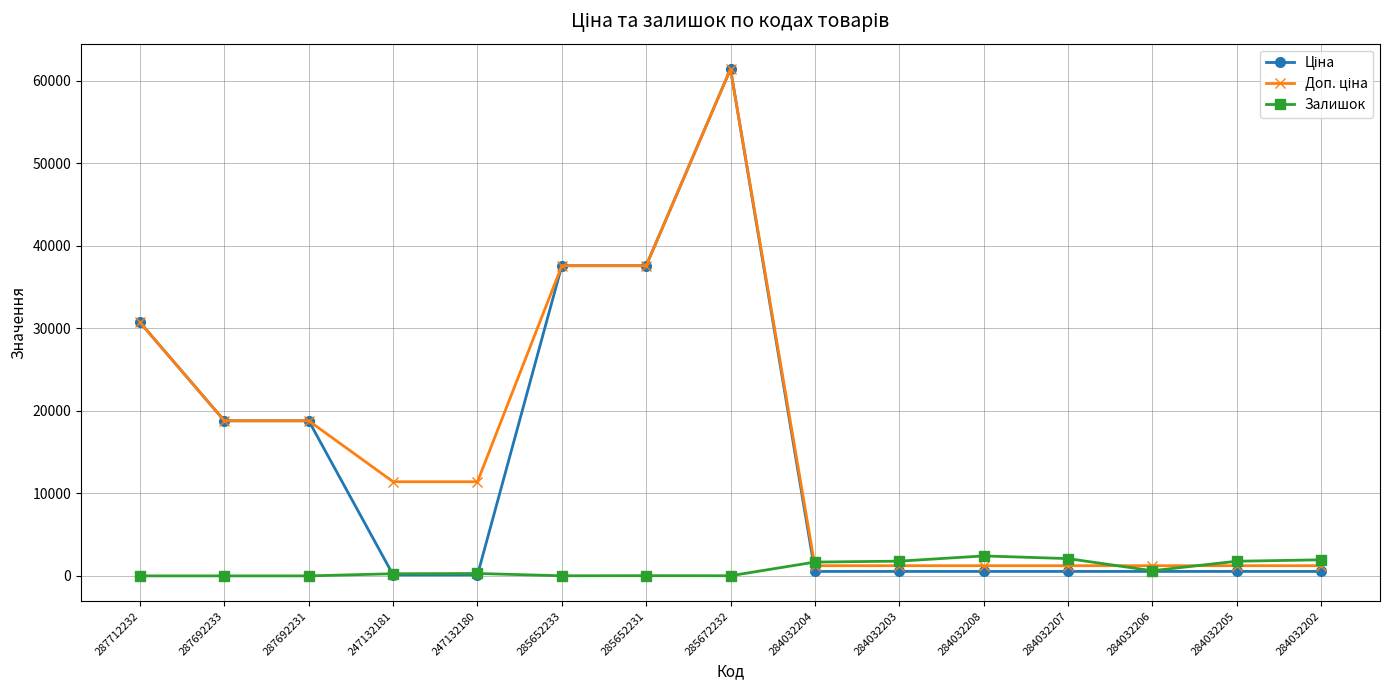

What is the label of the 14th point from the right?

287692233